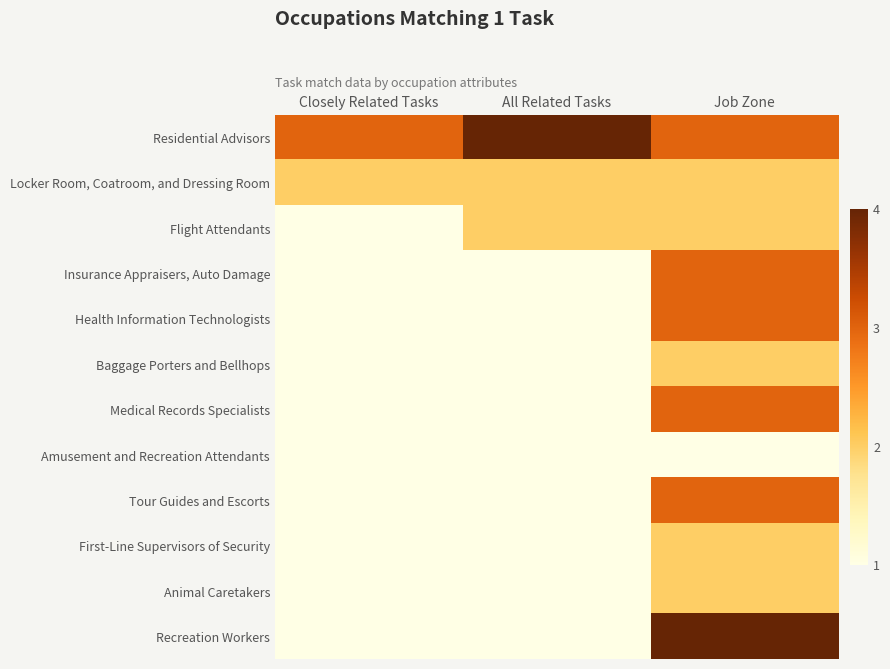

Which has a higher value, Job Zone or Closely Related Tasks?

Job Zone